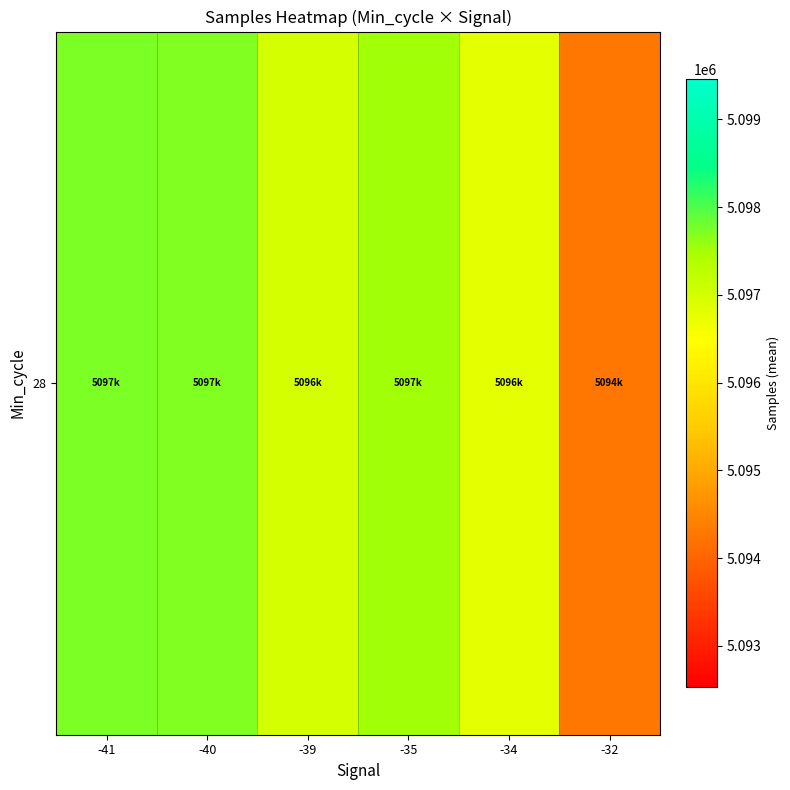

Rank the categories by value from lowest to highest.

-32, -34, -39, -35, -40, -41